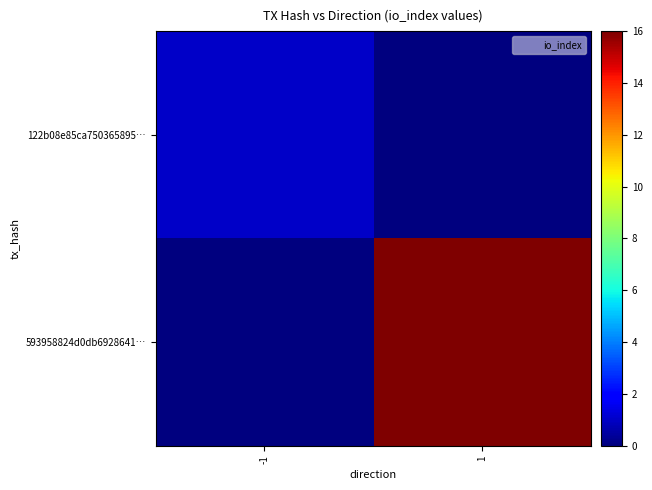

Which series changed the most between -1 and 1?

593958824d0db6928641…